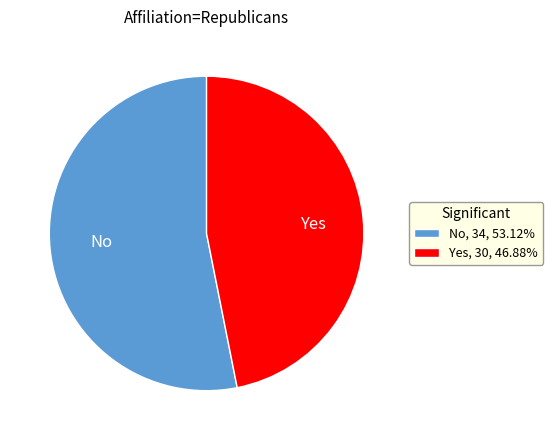

What is the smallest slice in the pie chart?

Yes